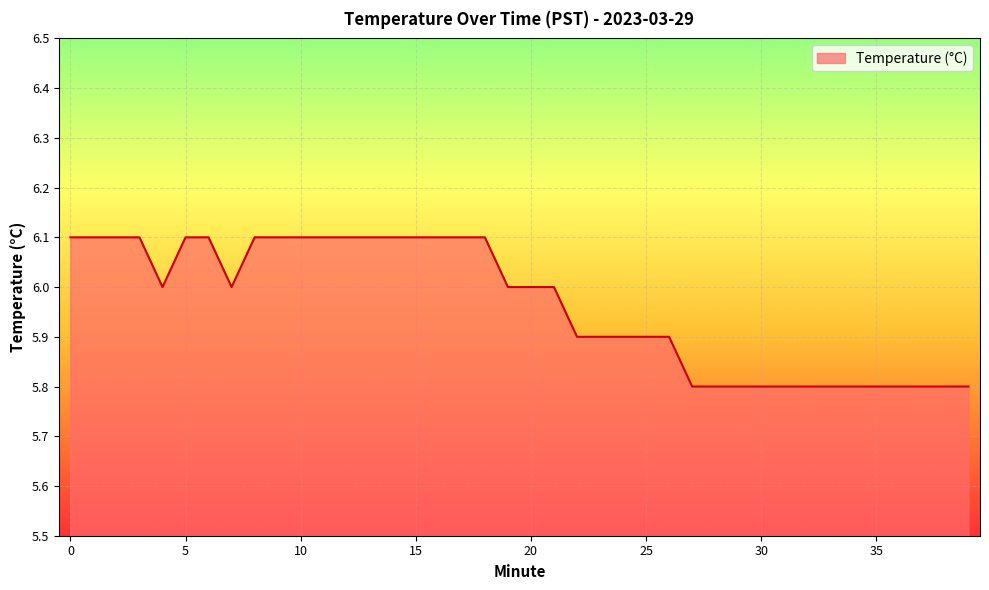

What is the smallest value displayed?

5.8